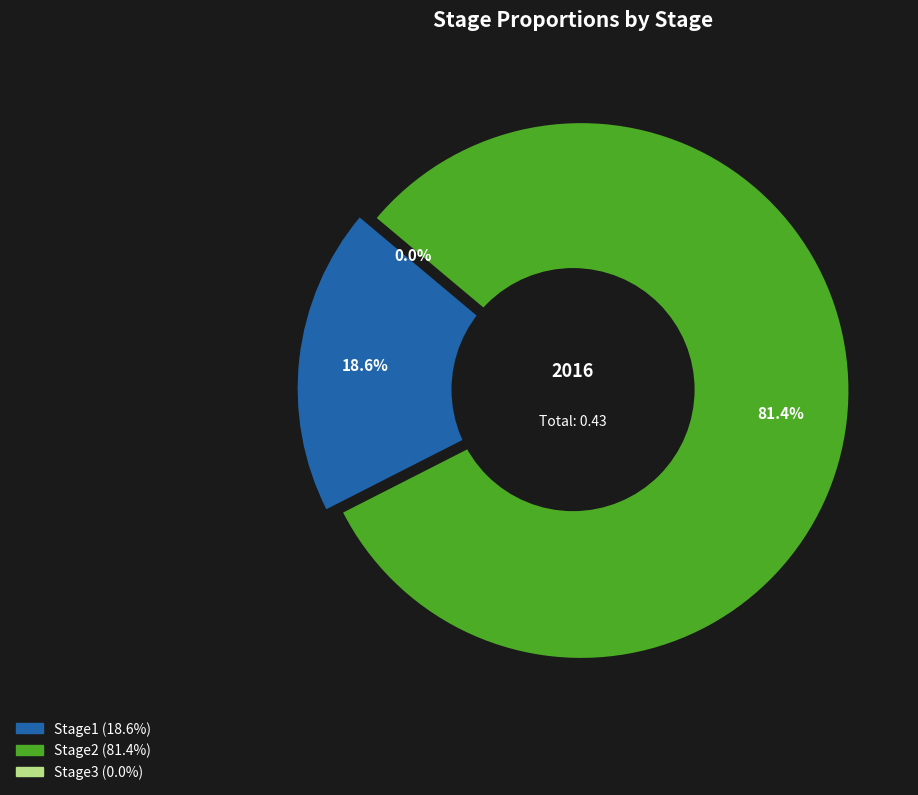

Is Stage3 the majority of the pie?

No